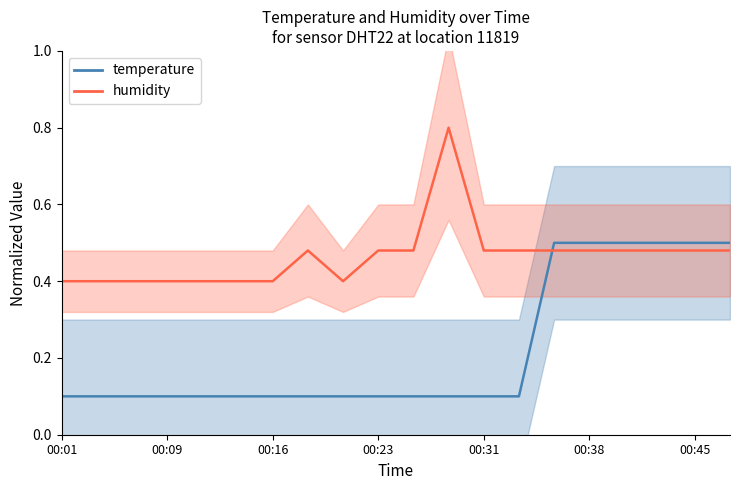

Which series has the largest total across all categories?

humidity